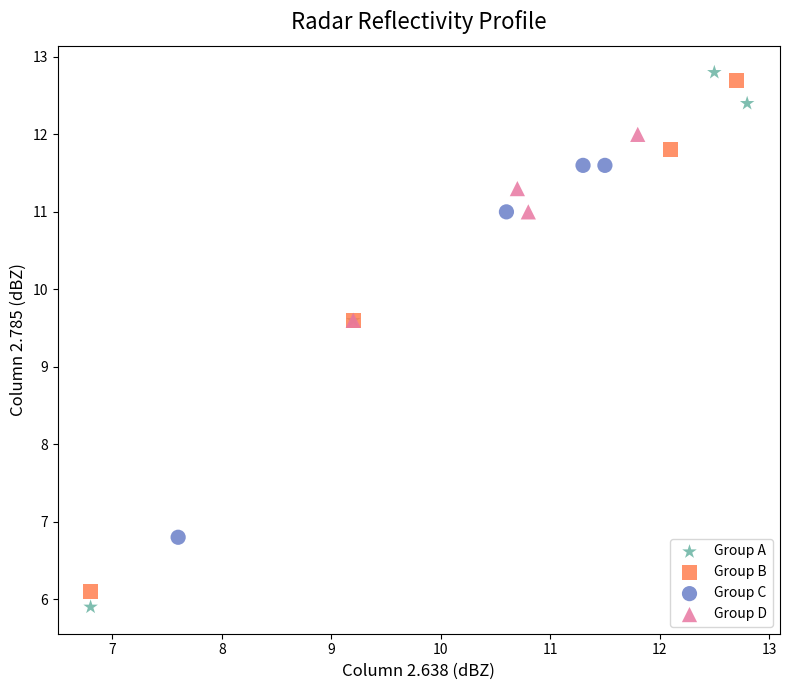

Which series has the largest Y range (max minus min)?

Group A